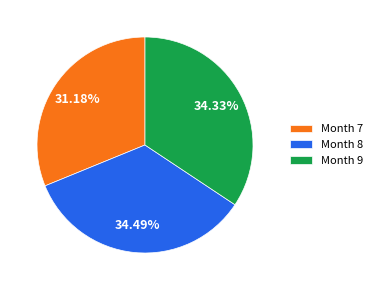

Is there any slice that represents more than half of the pie?

No